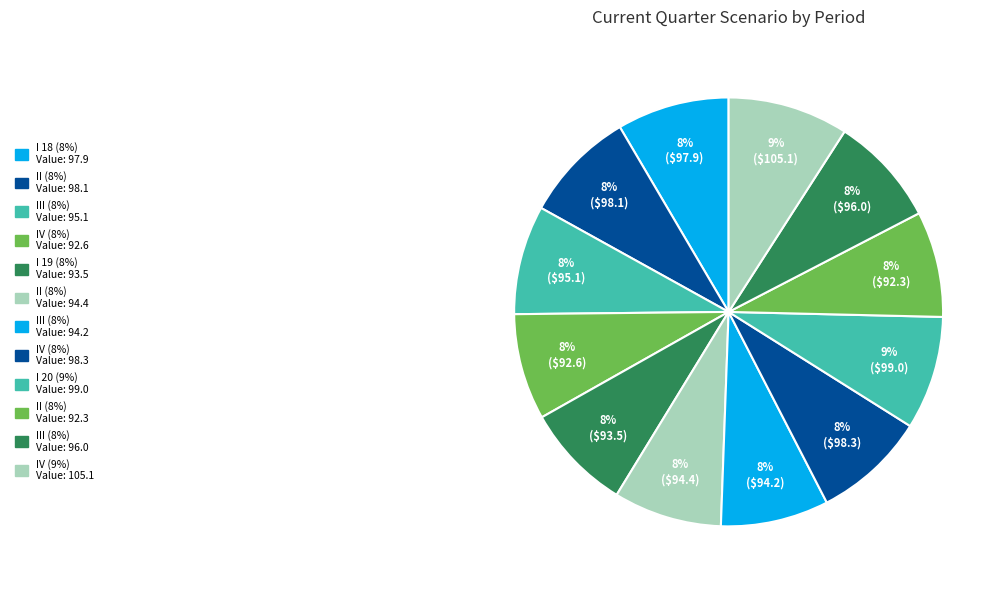

Count the number of slices in the pie.

12